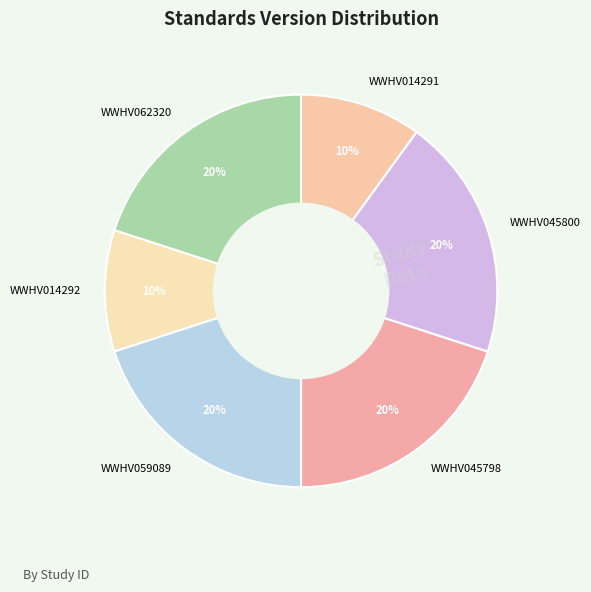

To the nearest percent, what is the difference between the largest and smallest slice percentages?

10%